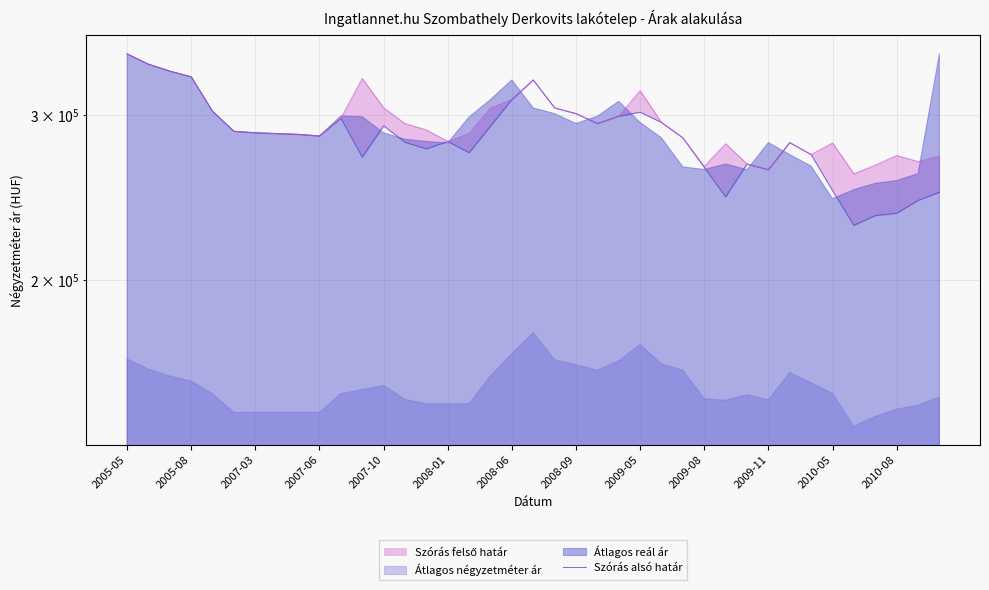

Read the value at 35, to the nearest 50.

234550